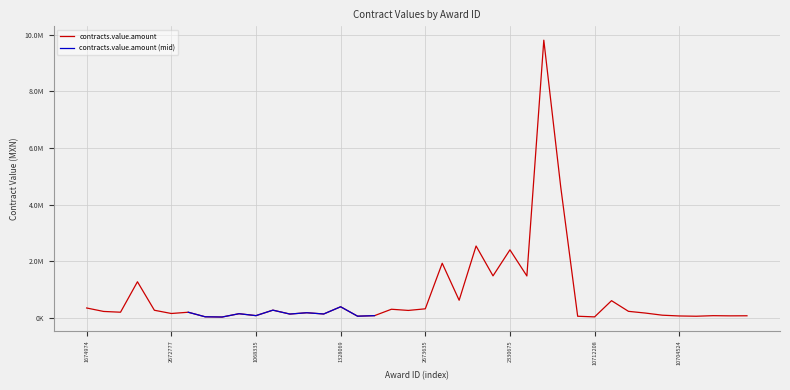

Reading left to right, list all the values displayed in this chart.

1674974=346200.0	1944299=224137.8	2672463=196654.7	2672573=1273305.9	2672588=266110.0	2672777=151551.7	1070274=195994.0	1070782=35200.0	1070861=26886.5	1064133=143840.1	1068335=75913.8	1392922=269506.9	1276949=131913.5	1276973=178323.2	976168=134310.3	1328069=389080.0	1014984=56624.1	1944882=75031.1	2145161=301673.0	2673548=259980.0	2673635=316954.0	2084491=1927601.4	2191061=619612.8	2537613=2537728.3	2191052=1481805.6	2330675=2401376.4	2655321=1478213.2	1532299=9812531.5	1195982=4621616.8	10712206=54288.0	10712208=31668.0	10965988=604726.6	11311100=227911.0	11312432=166854.6	11041105=91549.5	10704524=64148.0	10704525=54636.0	10907056=74500.0	10907057=68340.0	10928366=70825.0